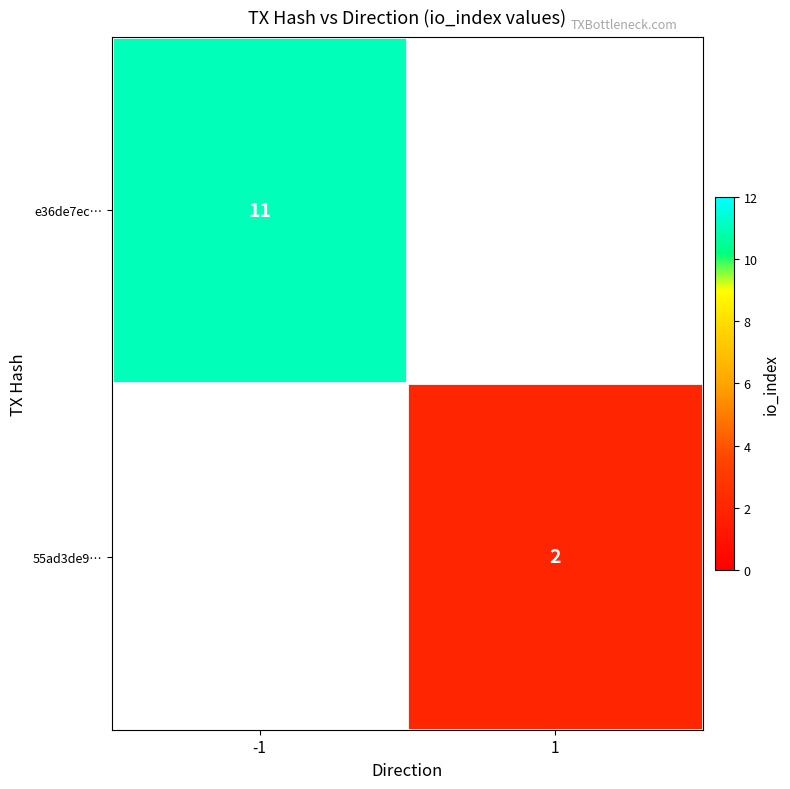

At which category is the sum across all series the highest?

-1